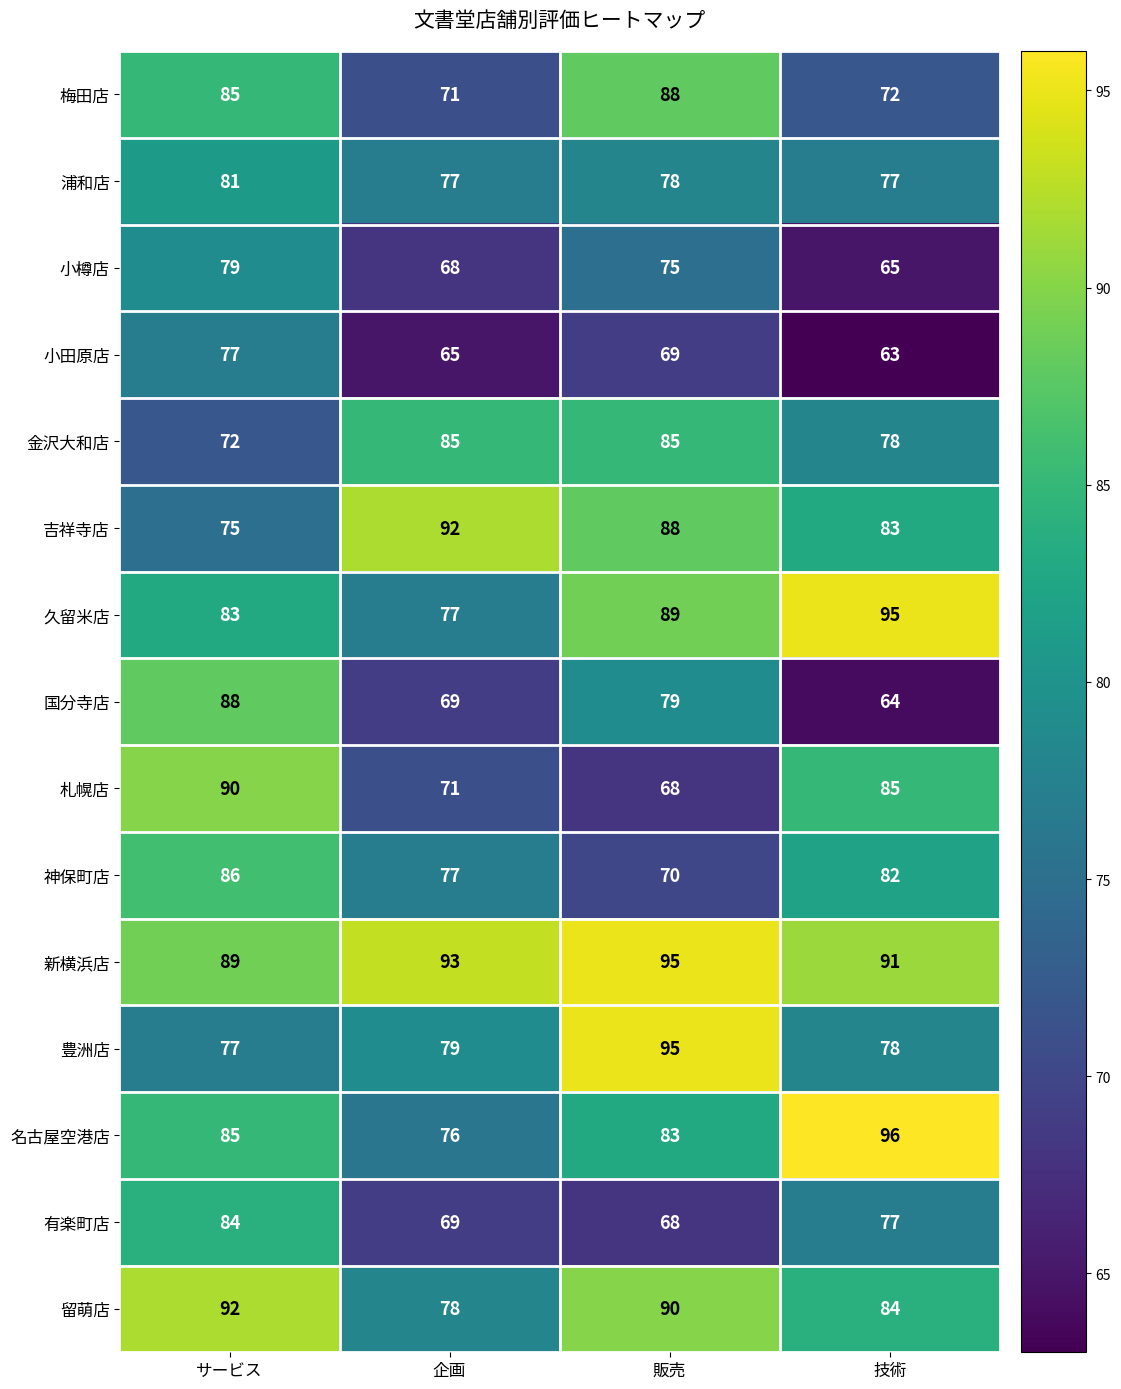

At which label does 久留米店 reach its minimum?

企画